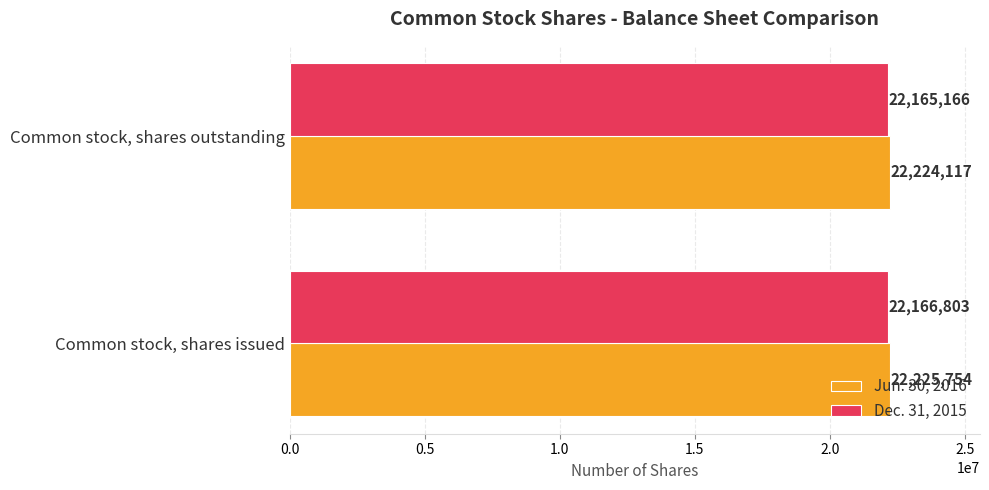

What is the spread (max minus min) of values at Common stock, shares outstanding?

58951